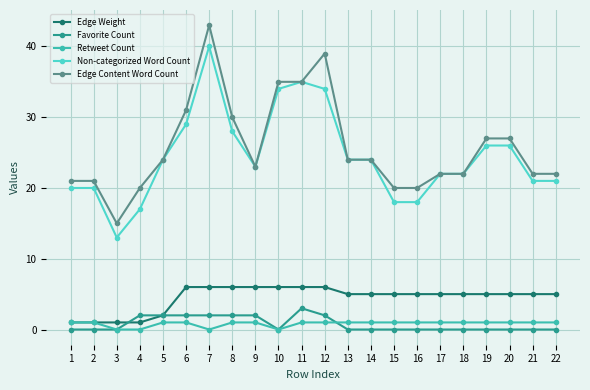

True or false: Non-categorized Word Count and Edge Weight intersect in this chart.

False